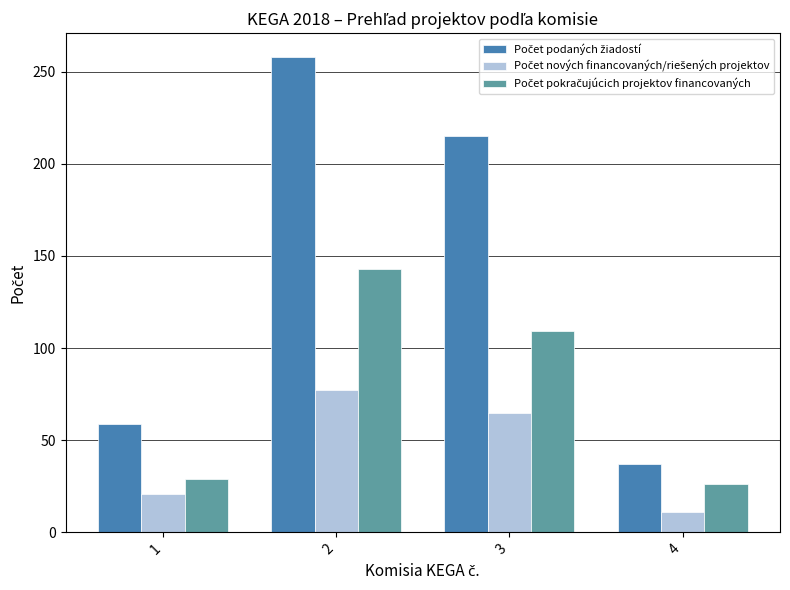

What is the difference between the highest and lowest values at 2?

181